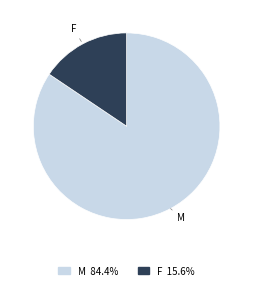

Does any single category account for the majority?

Yes